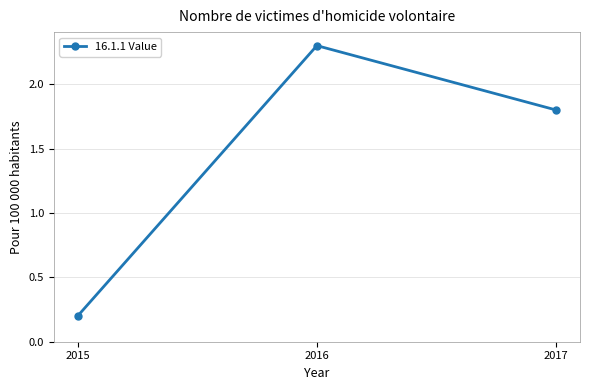

What is the change in value from 2016 to 2017?

-0.5